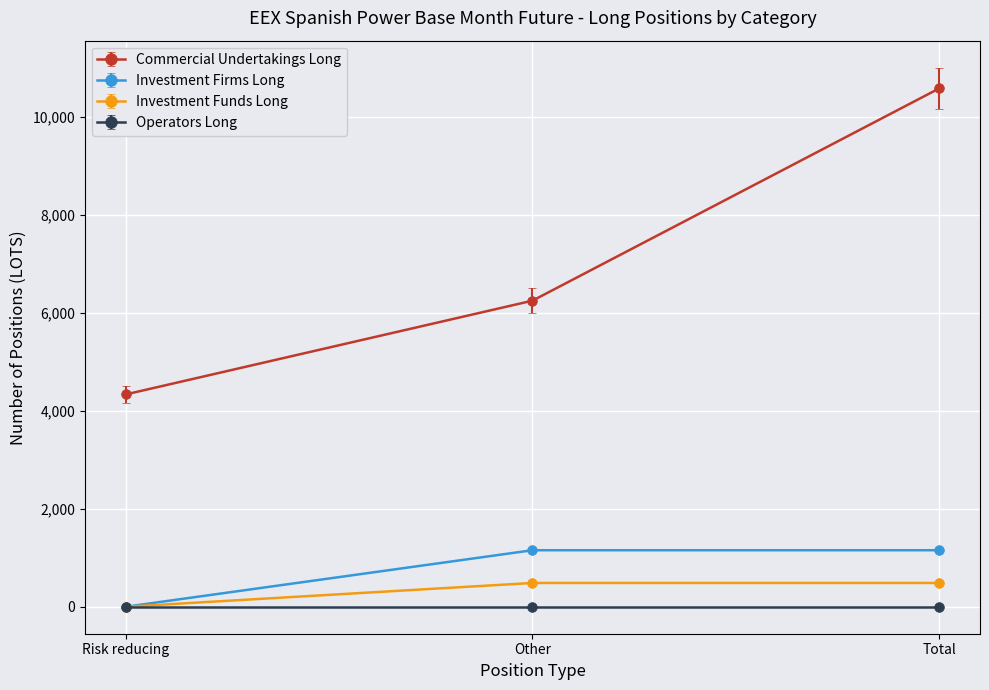

How many Commercial Undertakings Long values are between 4334 and 10582?

3